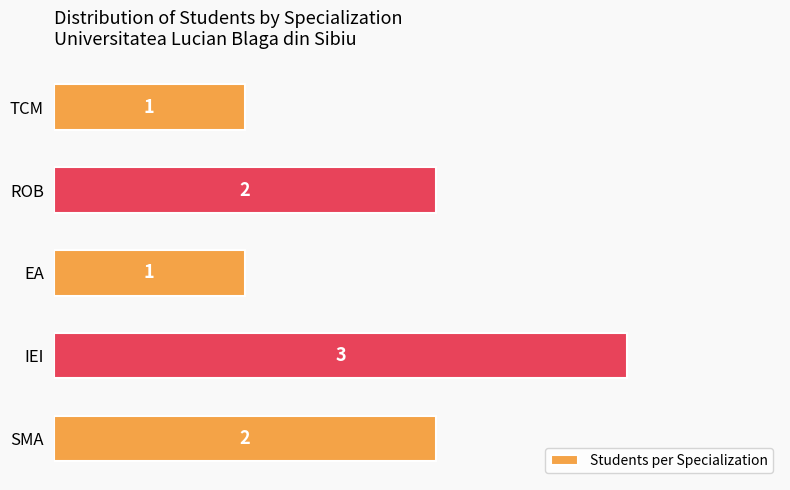

How many values are between 1 and 2?

4